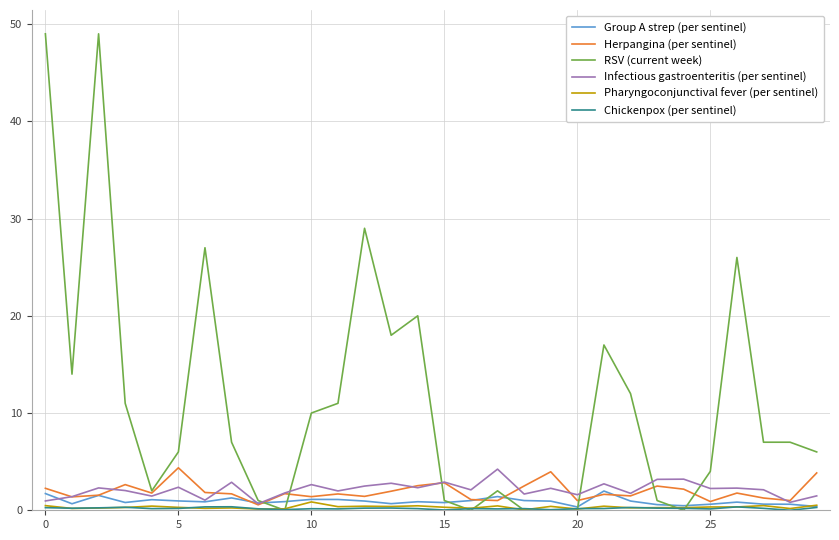

In Herpangina (per sentinel), how many points are higher than both neighbors (excluding endpoints)?

9